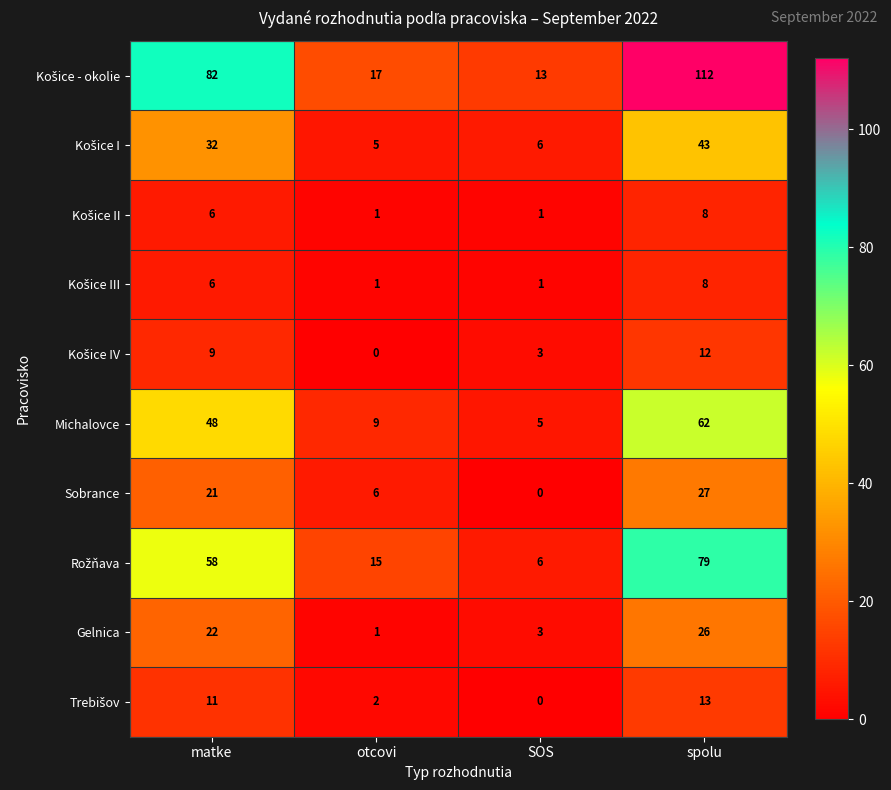

The value of Michalovce at matke is 48. True or false?

True